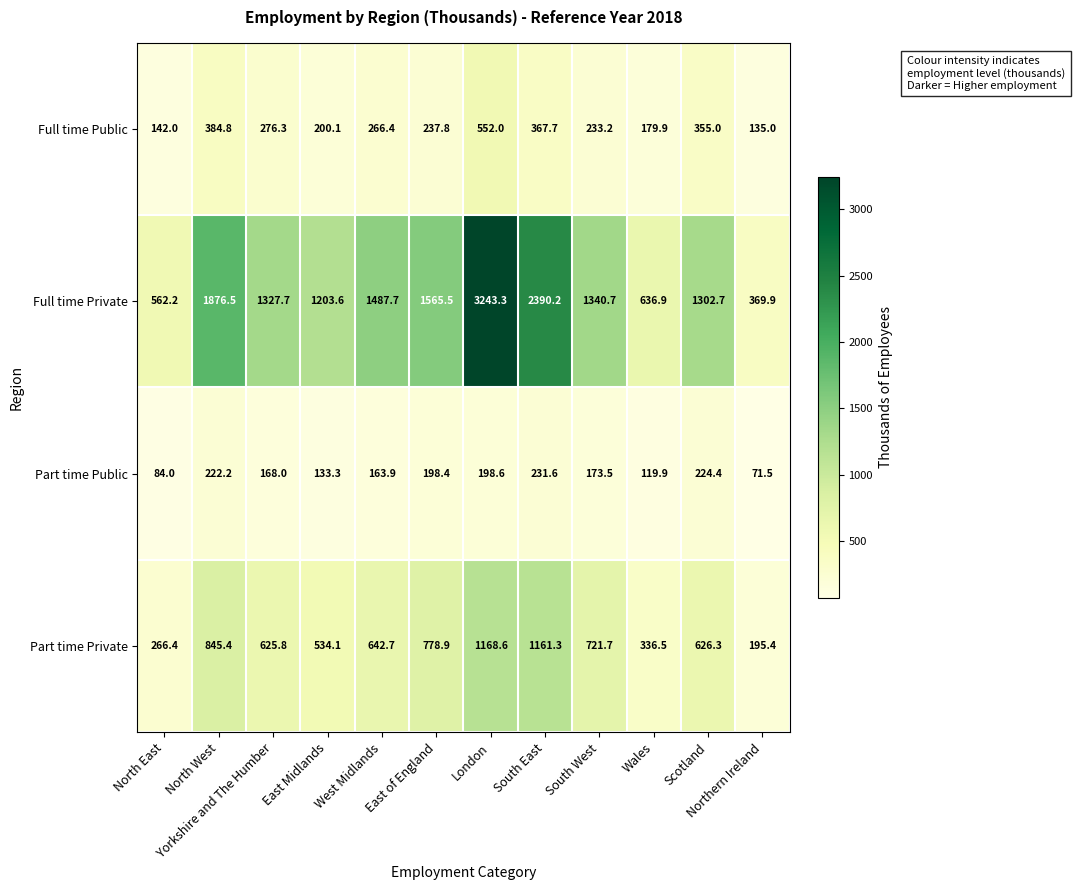

Which series has the widest spread of values?

Full time Private